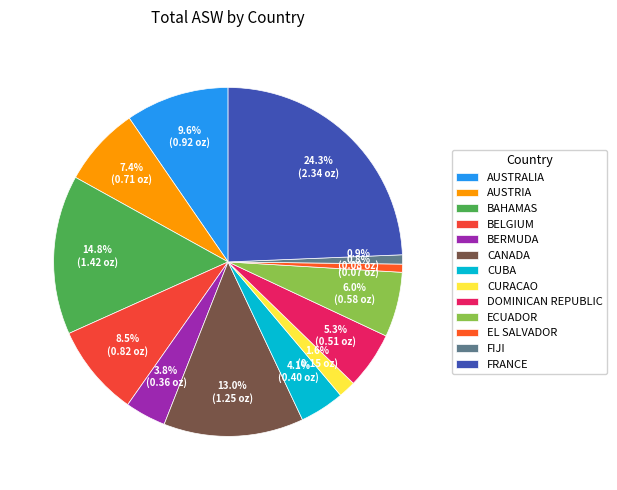

How many slices are in this pie chart?

13